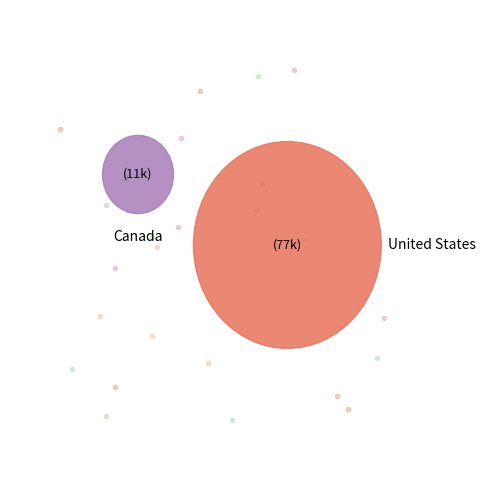

What percentage is the Canada slice, to the nearest percent?

13%